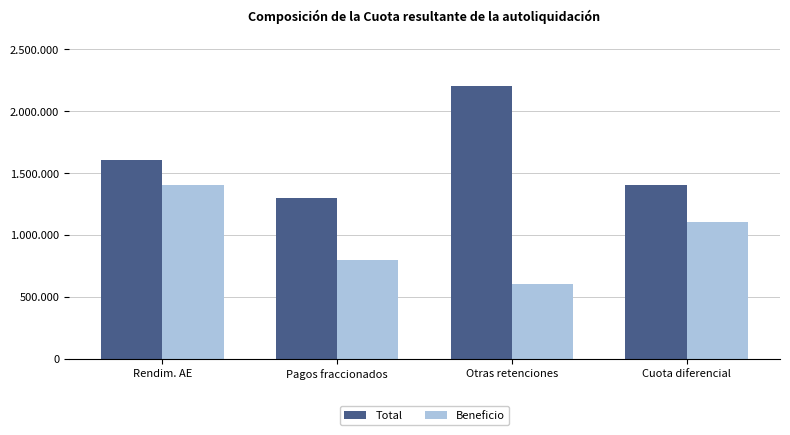

Reading left to right, extract all data points from this chart.

Total: 1600000	1300000	2200000	1400000
Beneficio: 1400000	800000	600000	1100000